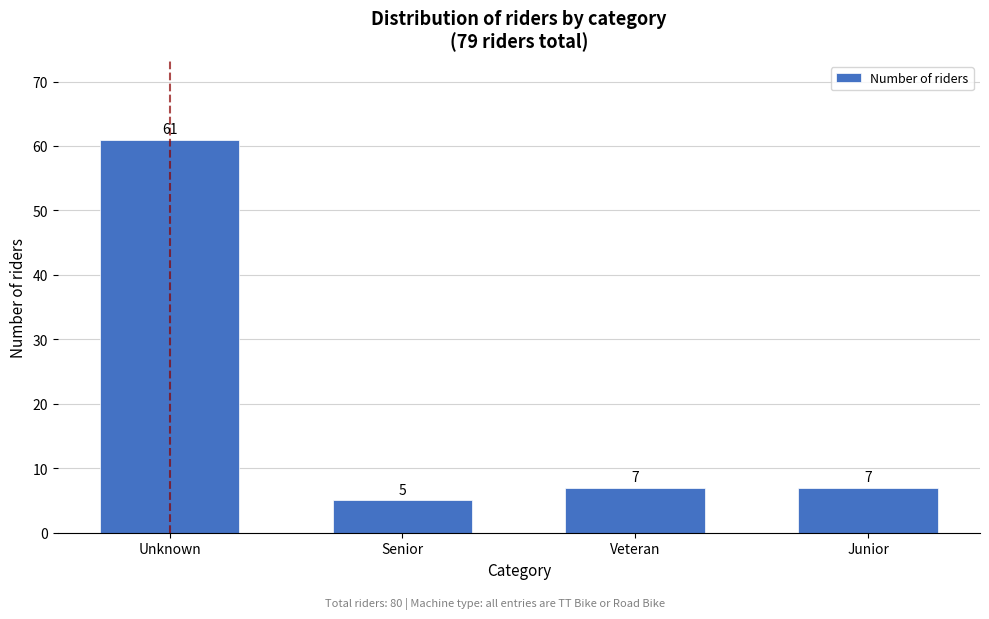

Reading left to right, extract all data points from this chart.

Unknown=61	Senior=5	Veteran=7	Junior=7